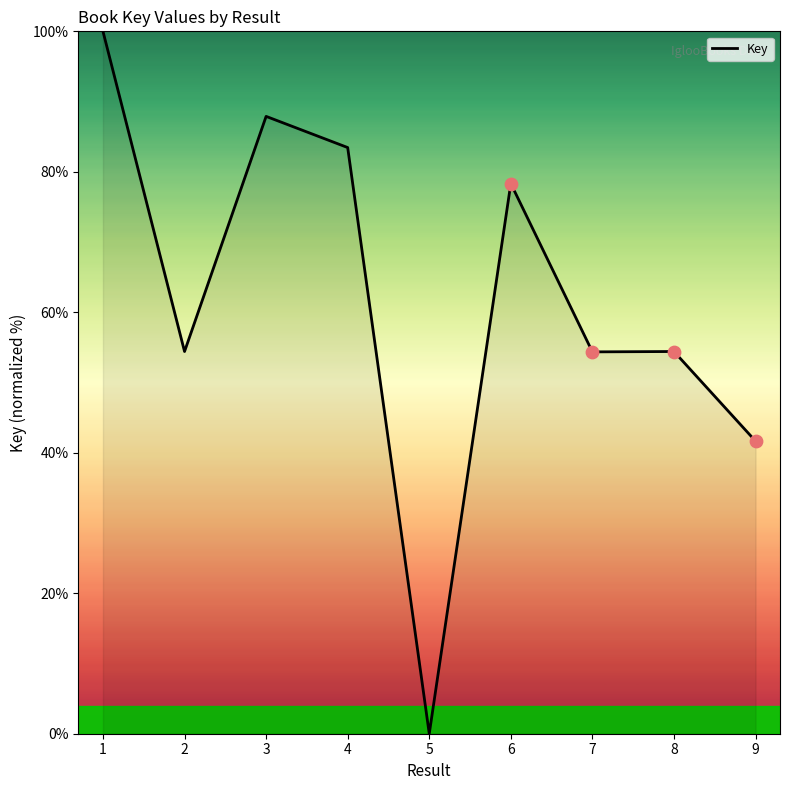

What is the ratio of the value at 4 to the value at 3?

0.9